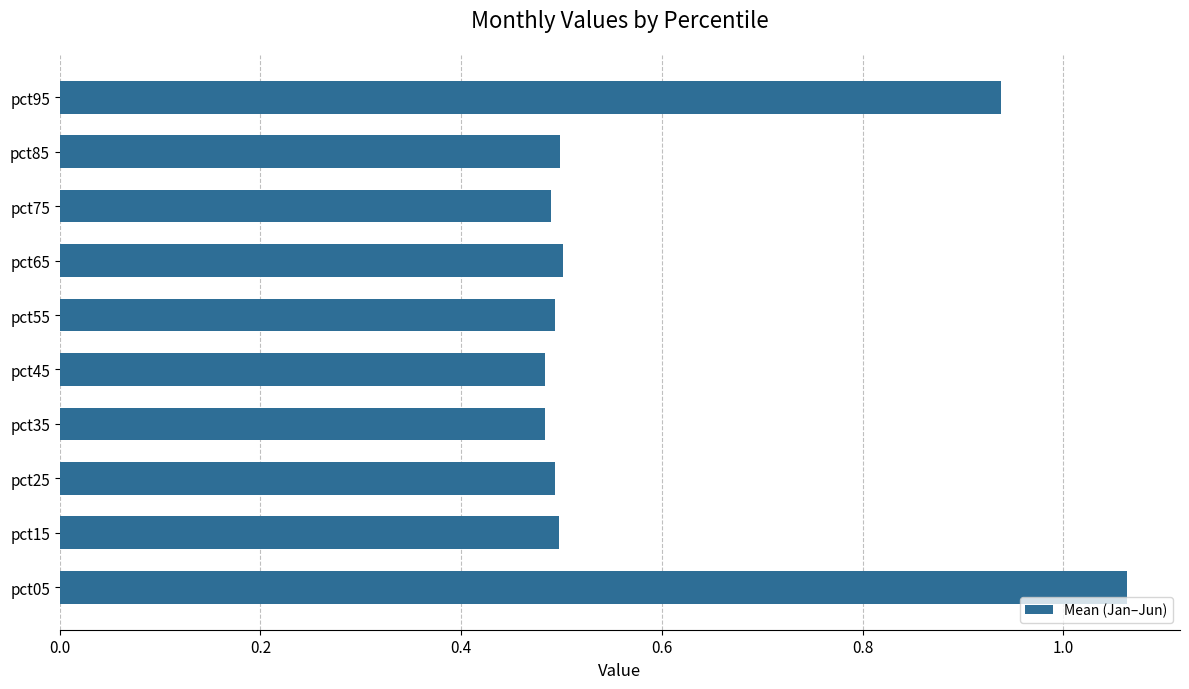

Count the values in the range 0 to 1.

9